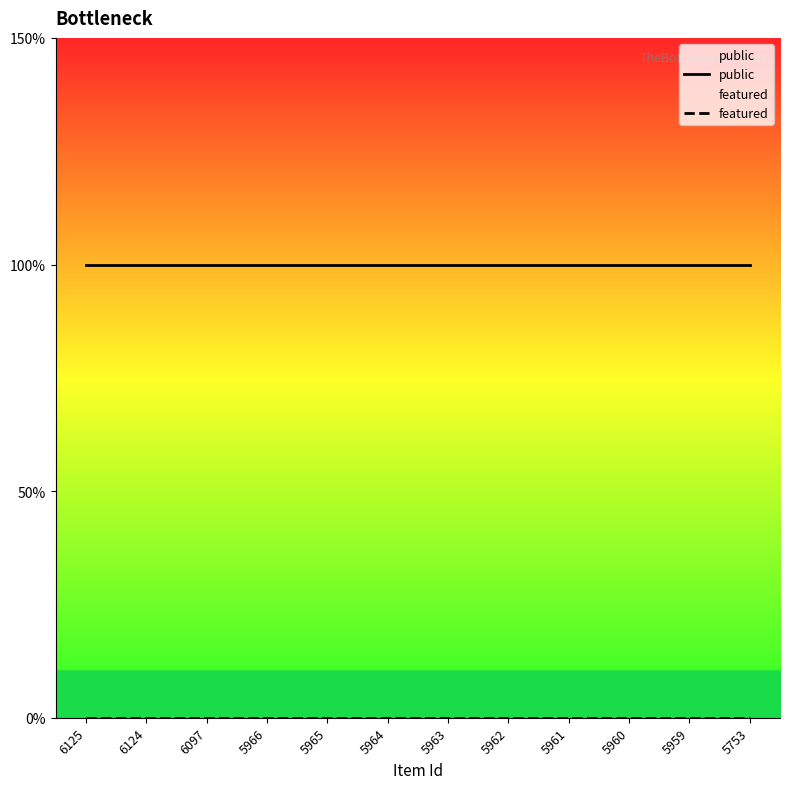

Is it true that public equals 1 at 6124?

True